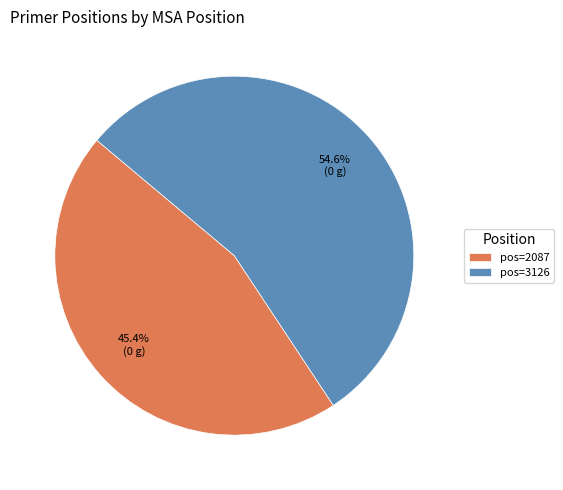

Is pos=2087 the majority of the pie?

No